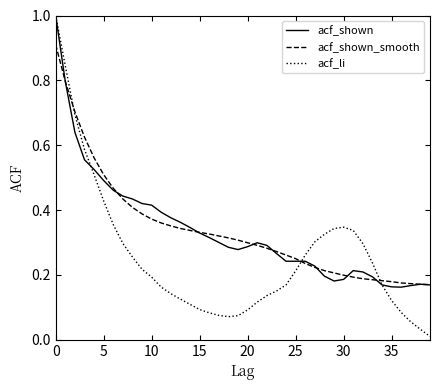

What is the maximum value shown in the chart?

1.0